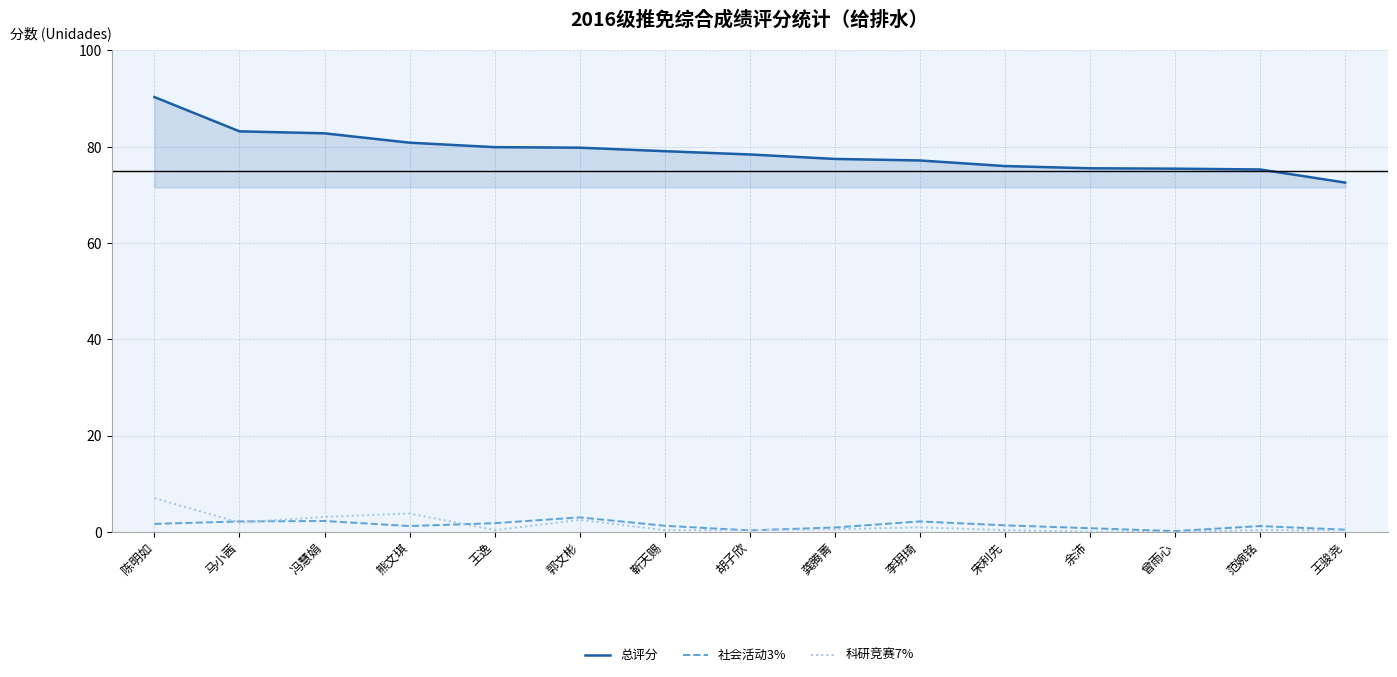

What is the highest value of the 科研竞赛7% series?

7.0